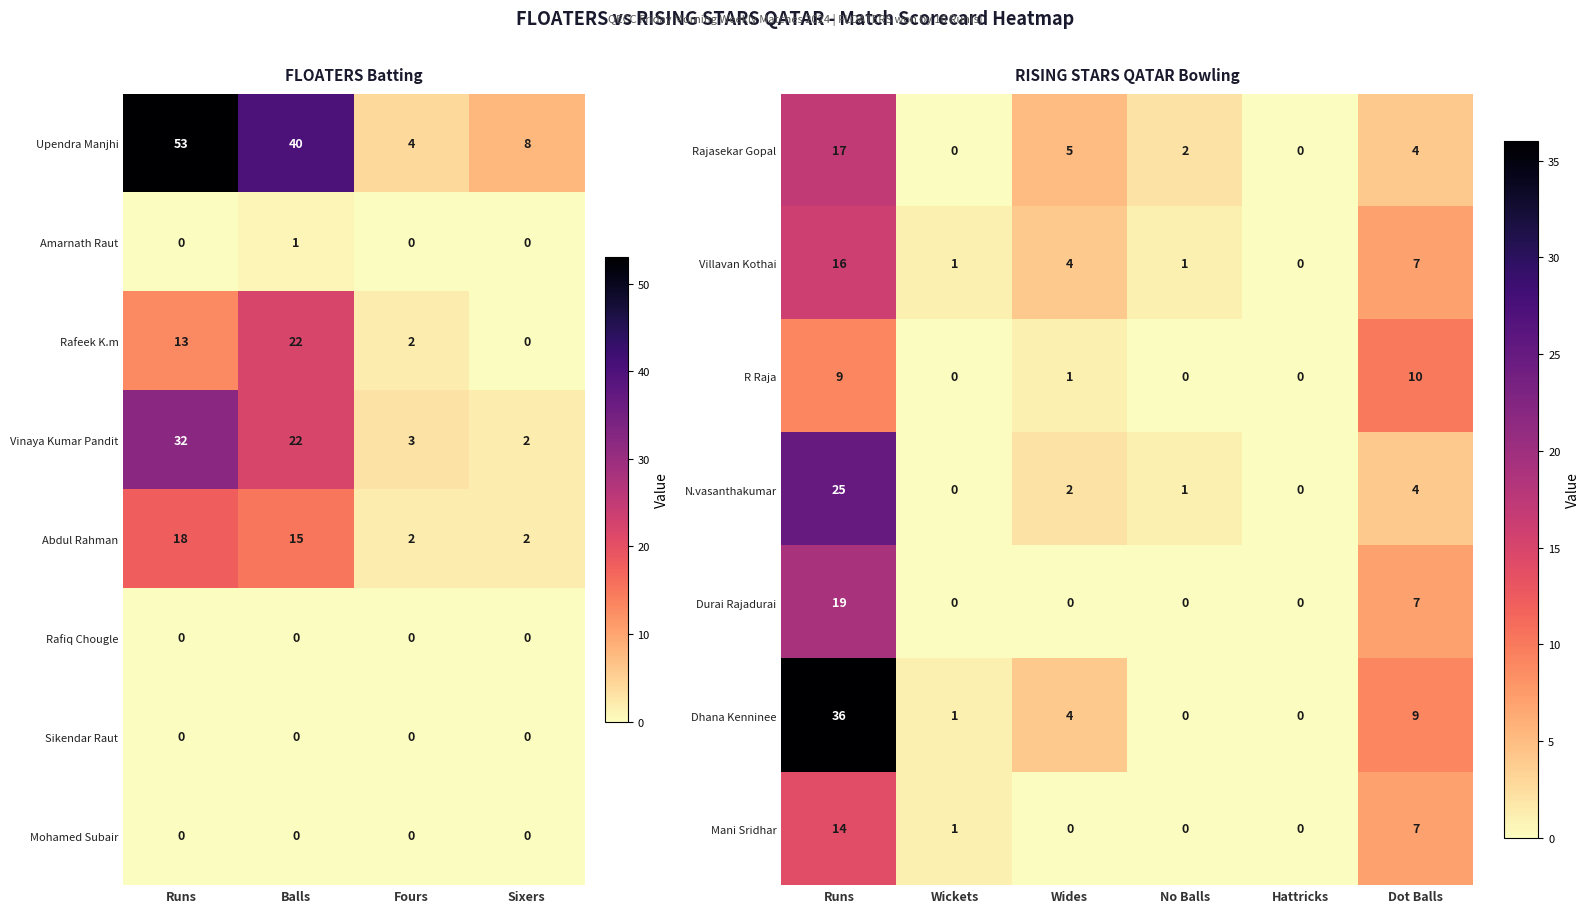

At how many categories does at least one series exceed 39?

2